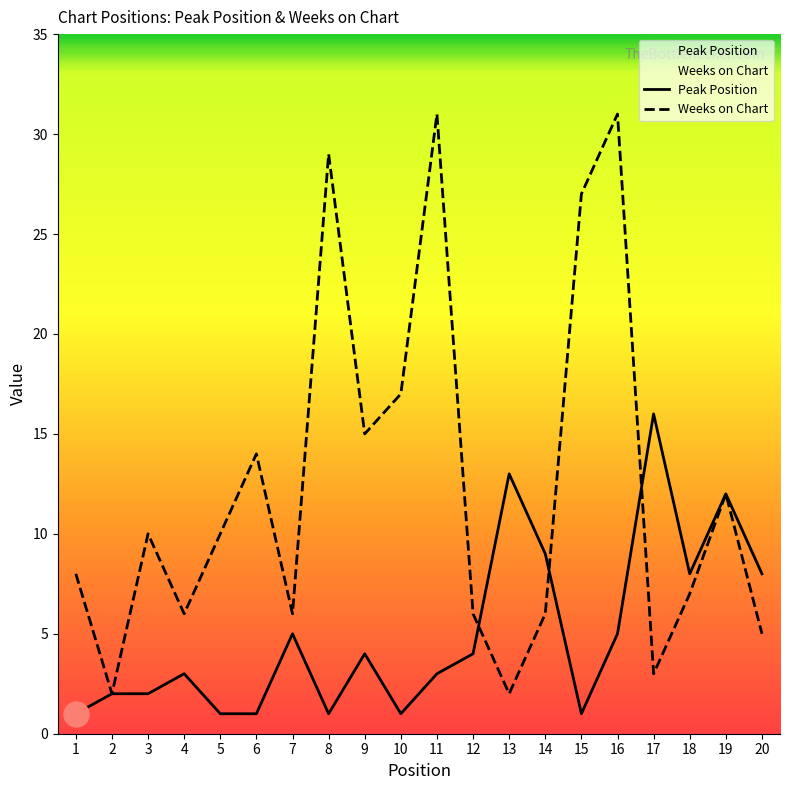

The Peak Position series shows 3 at 18. True or false?

False